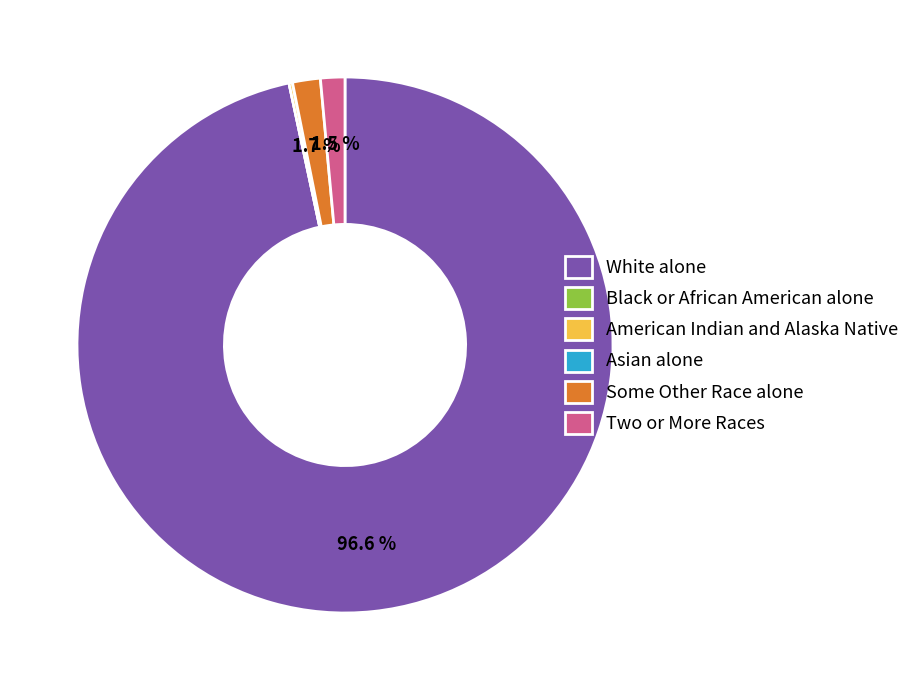

What percentage is NOT represented by Some Other Race alone?

98.3%